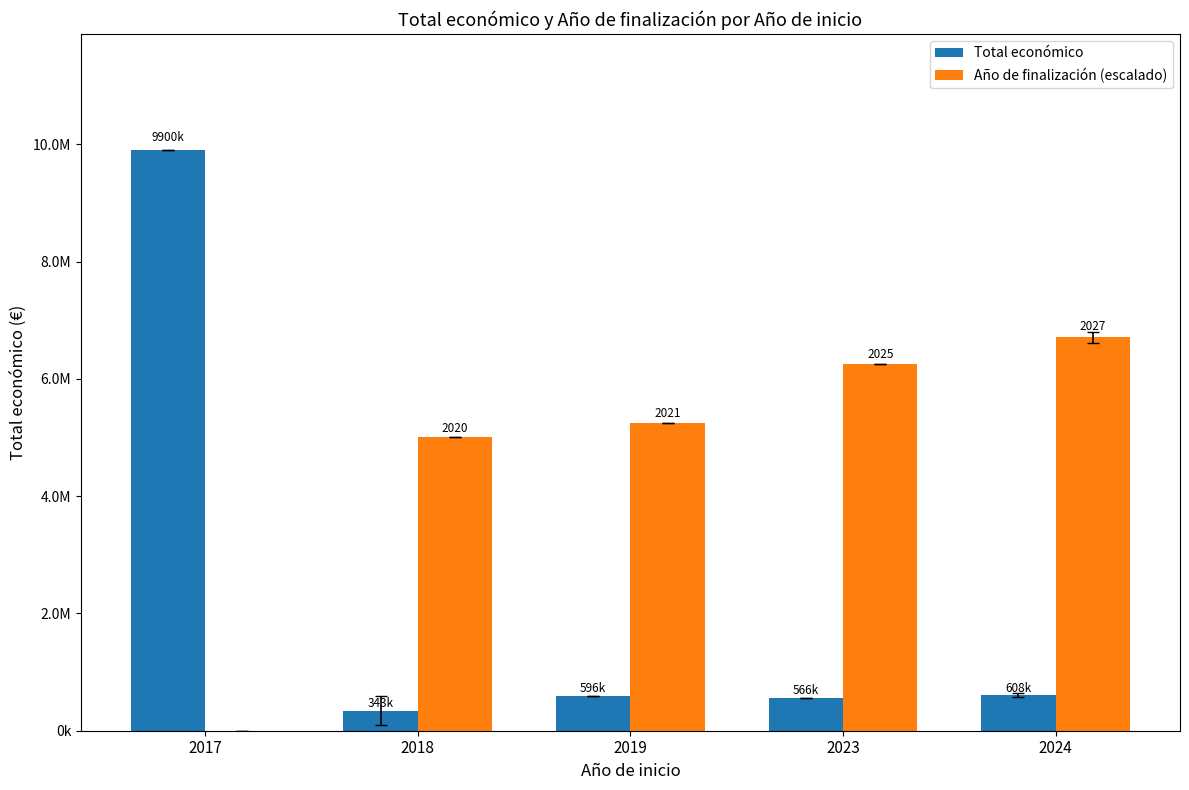

What is the maximum value for Total económico?

9900193.0